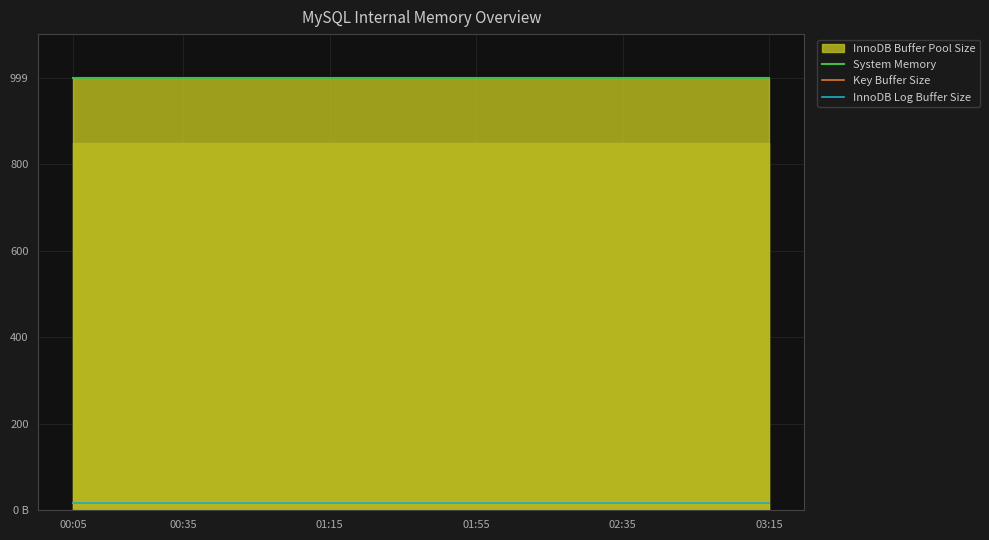

Is the value of Key Buffer Size at 16 greater than the value of System Memory at 00:05?

No